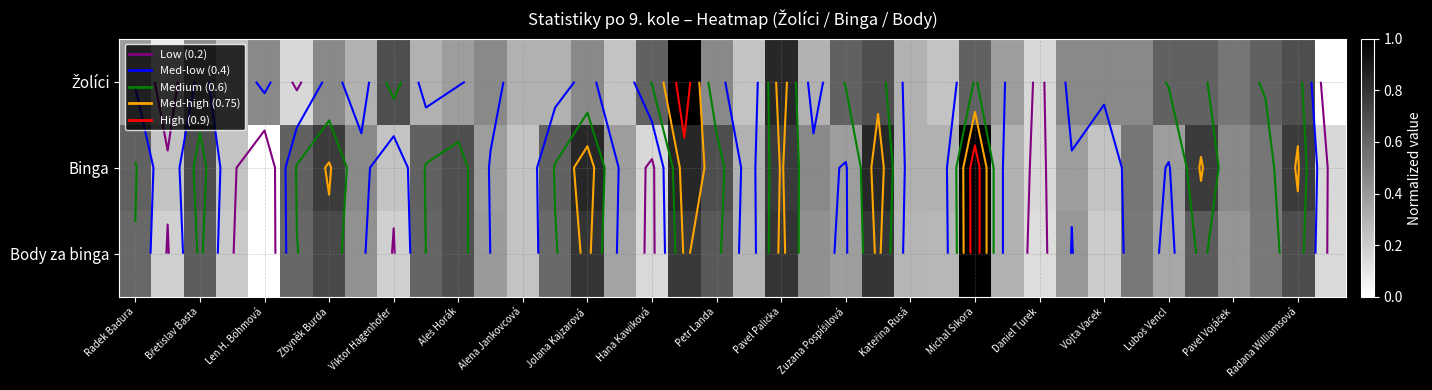

Is it true that Body za binga equals 0.2 at Luboš Vencl?

False